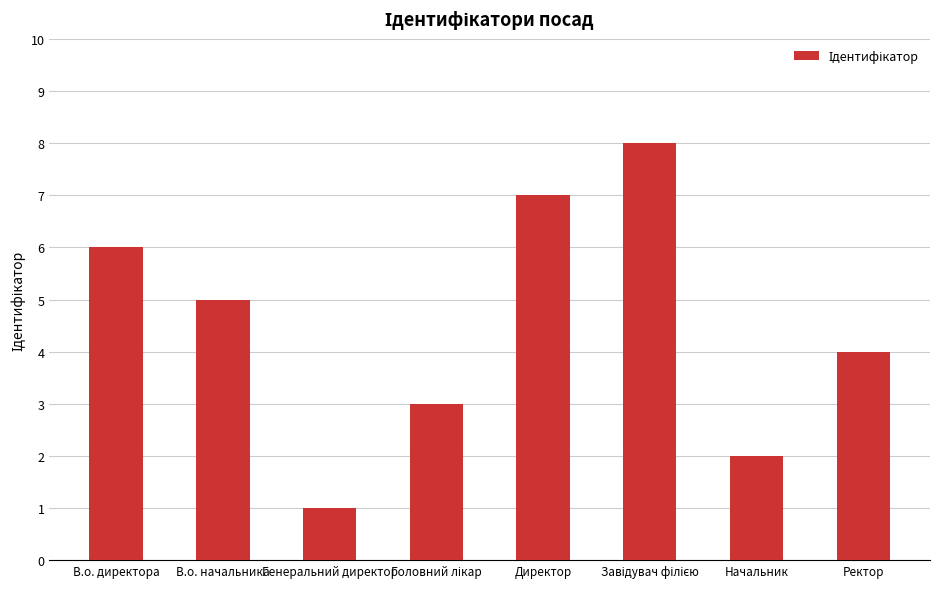

At which category does the chart reach its minimum across all series?

Генеральний директор